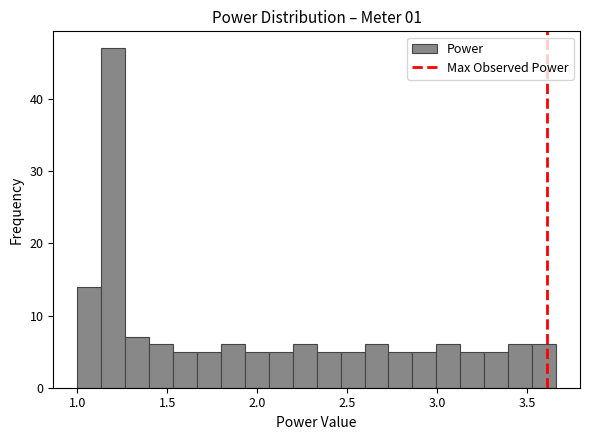

Around what value on the x-axis is the tallest bar? Give the approximate position of its centre, as read against the axis.

1.20